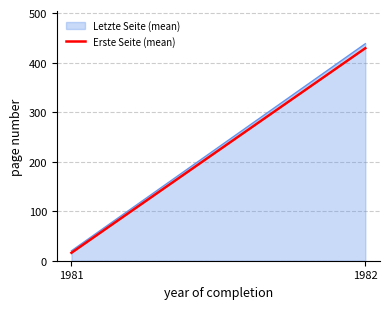

Rank the categories by value from lowest to highest.

1981, 1982